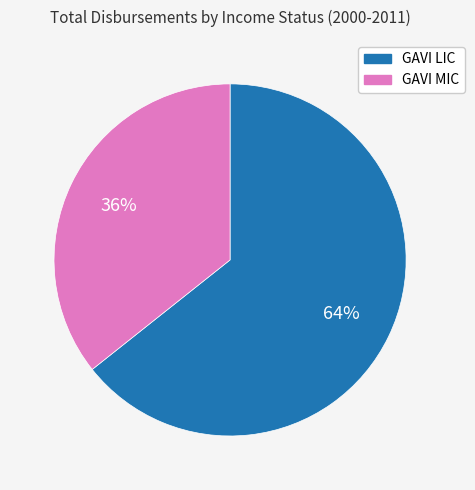

The GAVI LIC slice represents 64% of the pie. True or false?

True